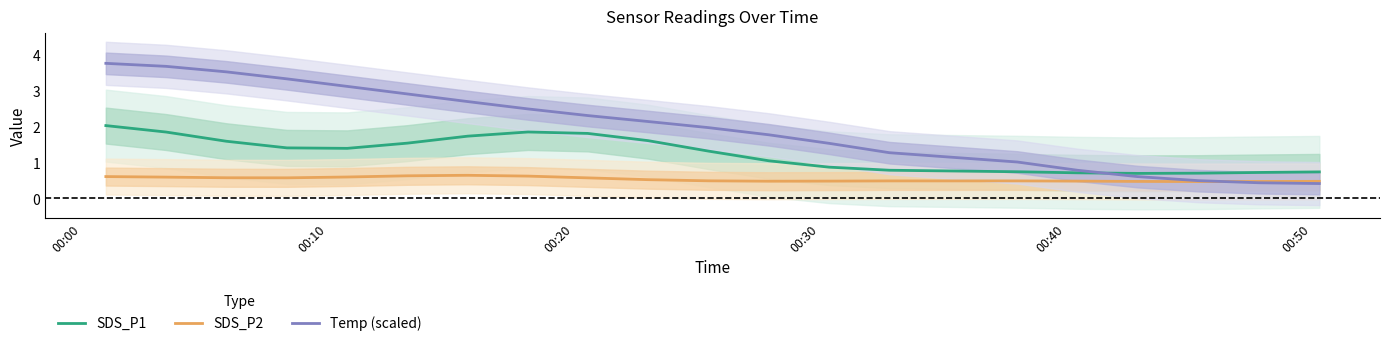

True or false: SDS_P2 has more than 0 points higher than both neighbors.

True